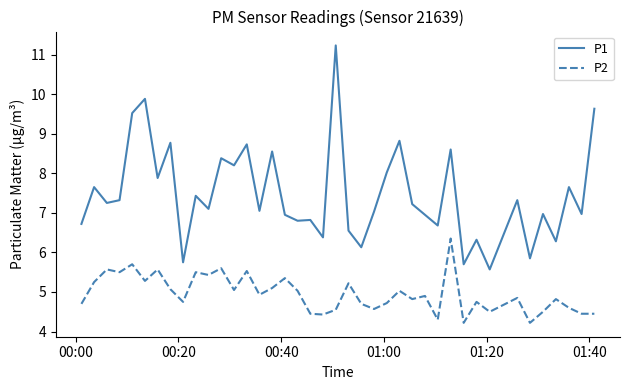

Which series has the largest range (max minus min)?

P1